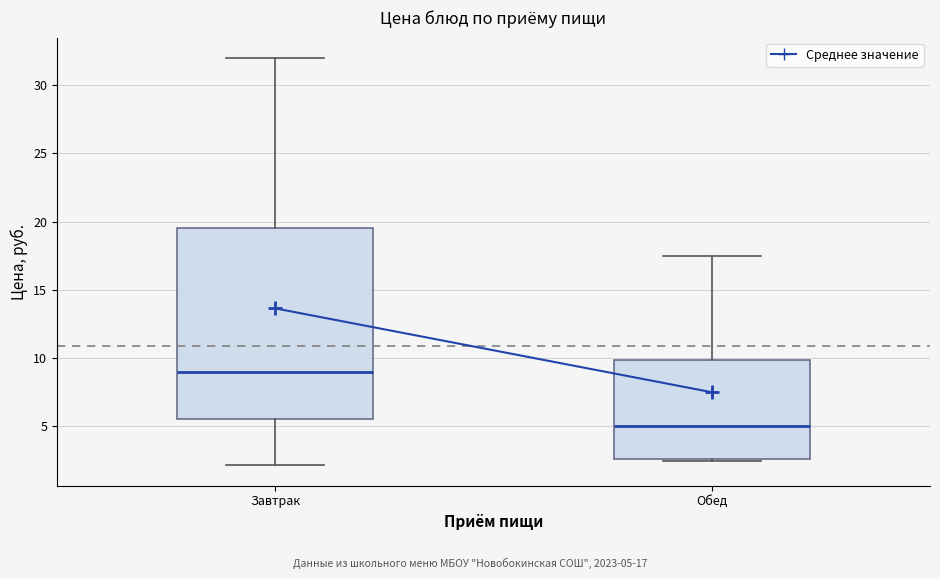

Comparing the boxes themselves (not the whiskers), which one is the tallest?

Завтрак